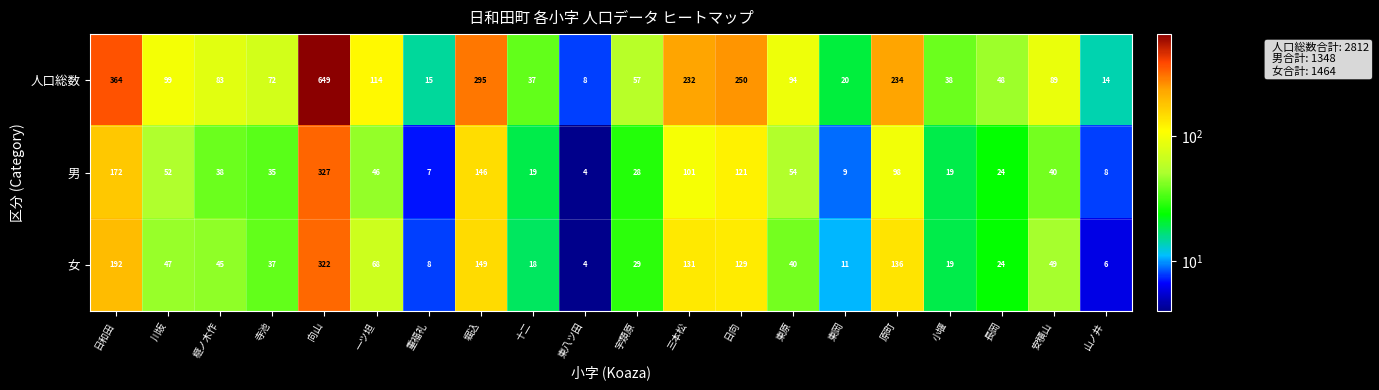

Rank the series by their maximum value, from lowest to highest.

女, 男, 人口総数